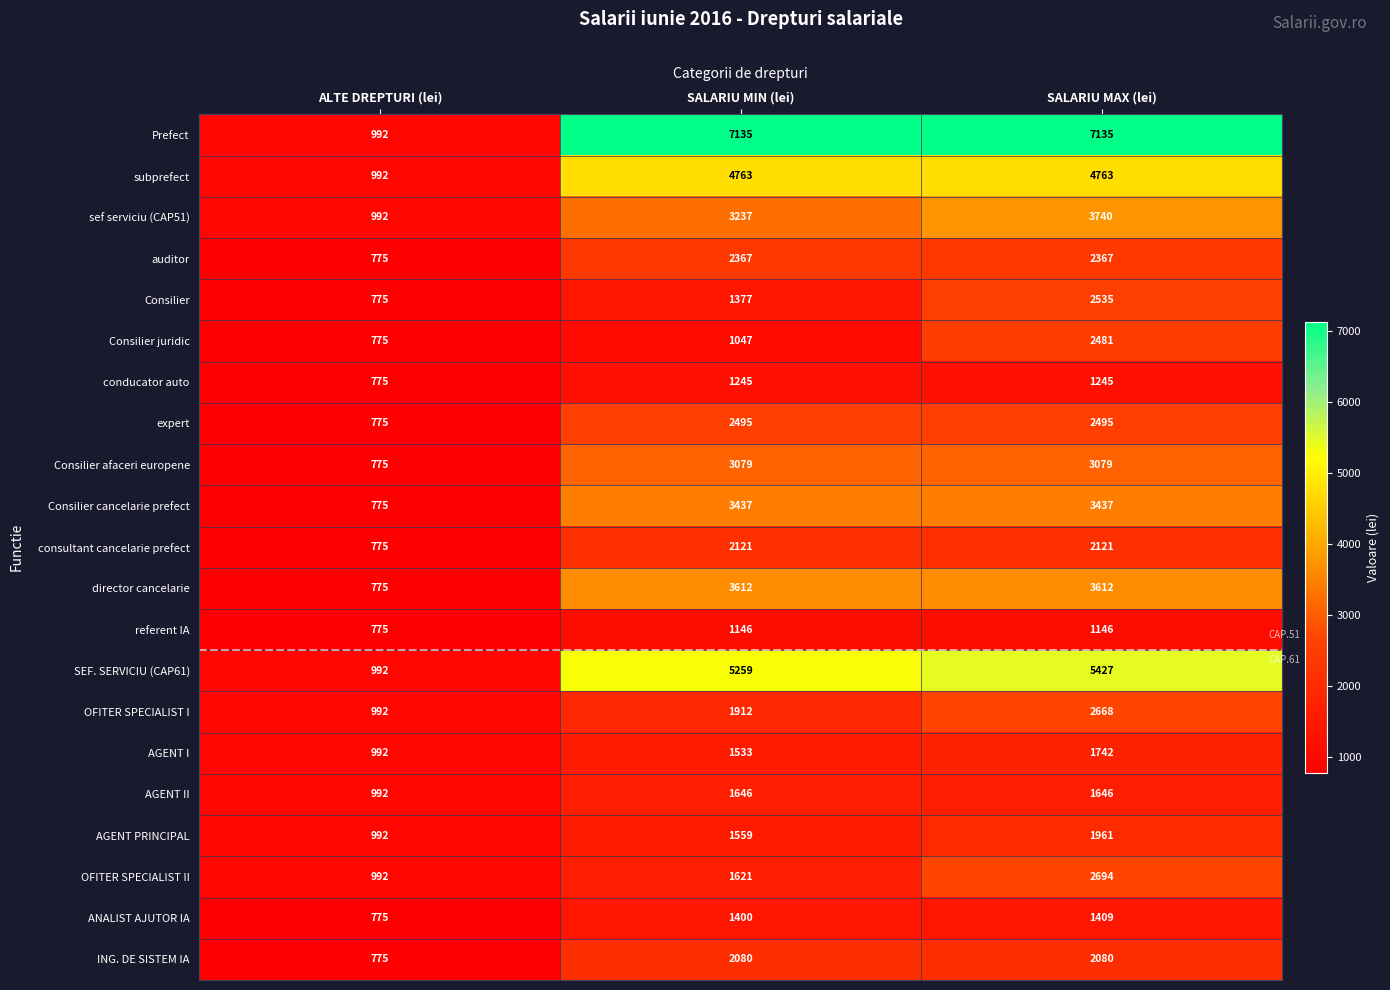

Which series has the largest range (max minus min)?

Prefect